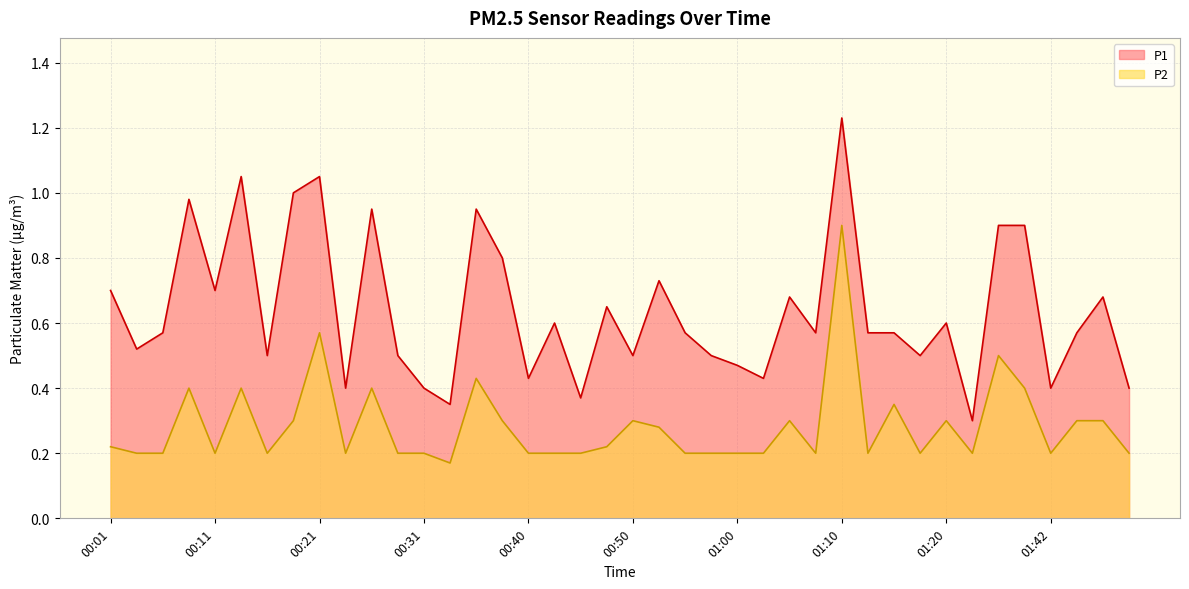

What is the maximum value for P2?

0.9